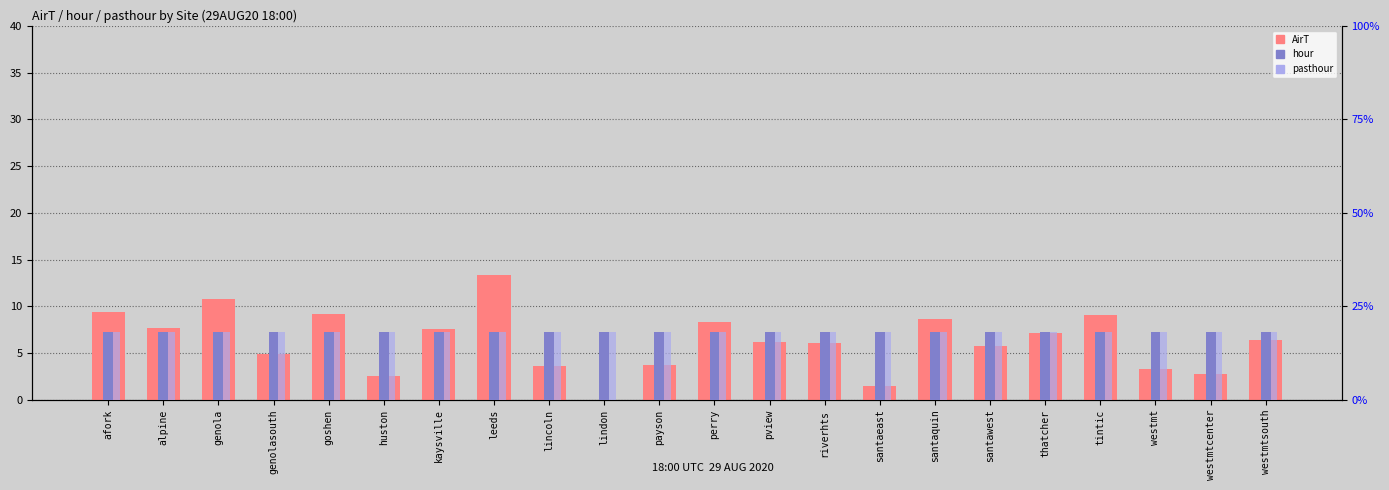

At westmtsouth, list the series in order from smallest to largest.

AirT, hour, pasthour